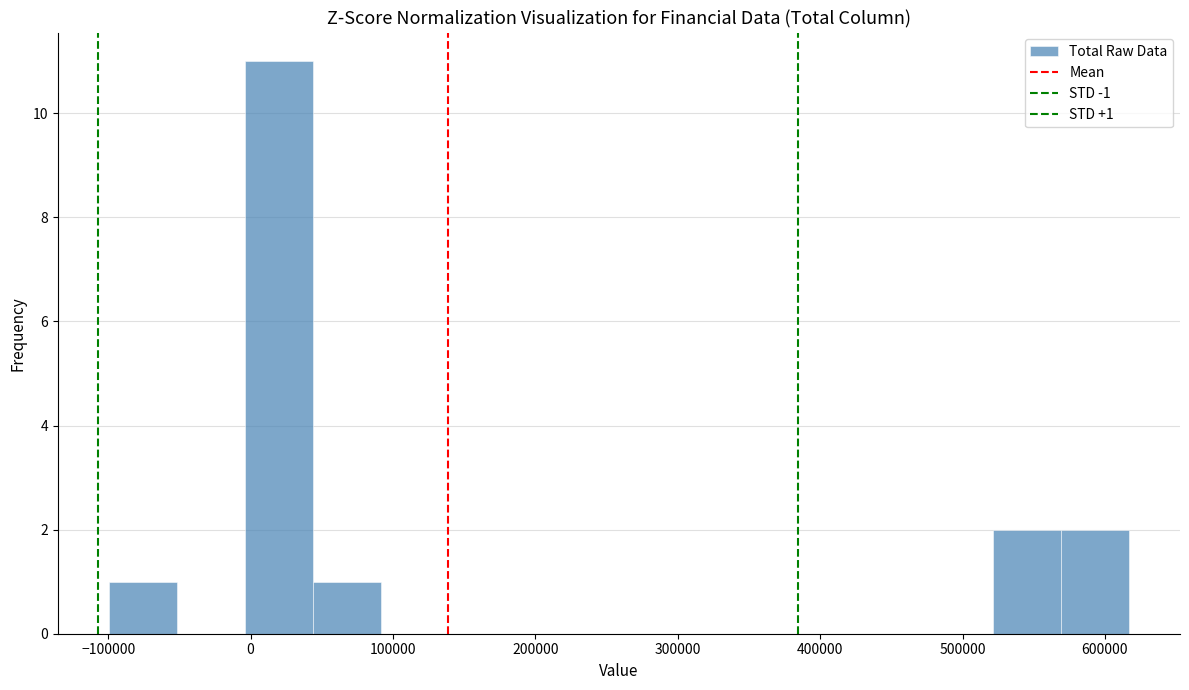

Over which range of the x-axis is the bar tallest?

0 to 40000